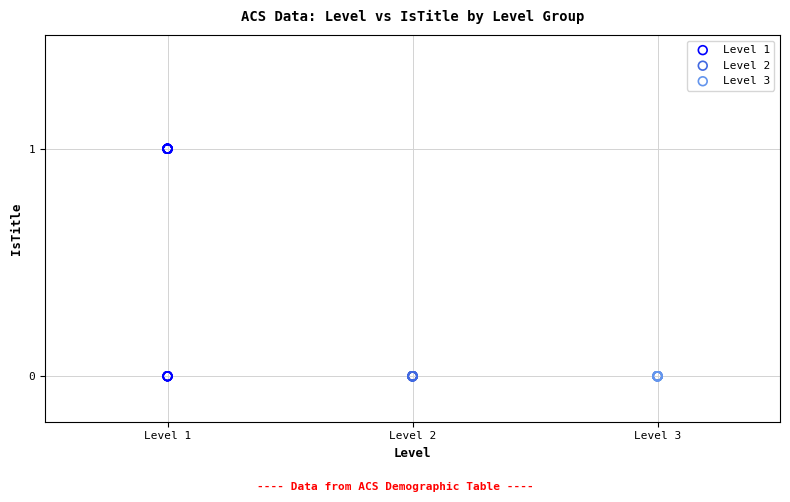

Which series contains the highest Y value?

Level 1